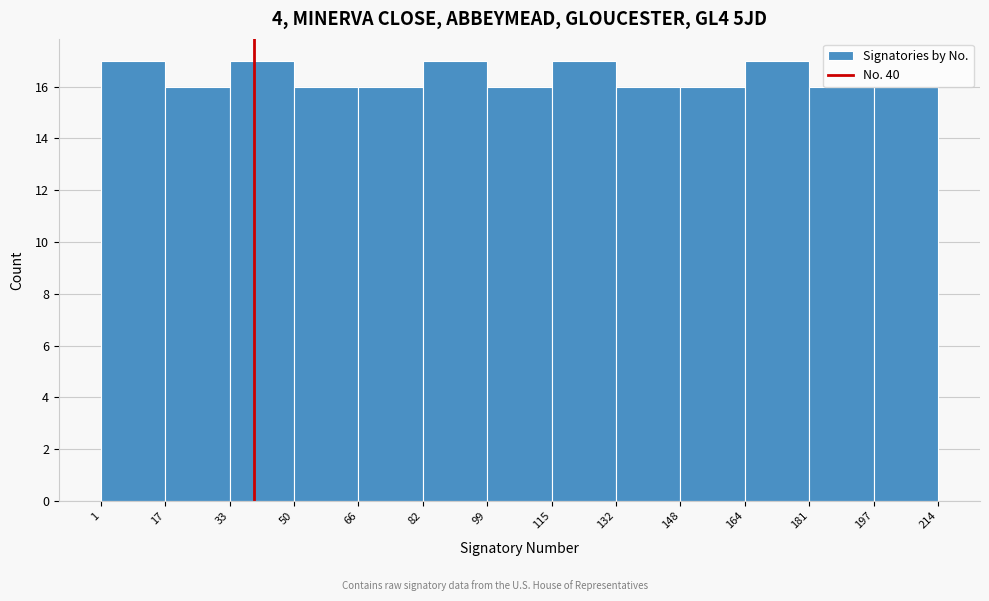

How tall is the bar that spans 197 to 214 on the x-axis? The values are not printed on the chart, so give them approximately, as read against the axis.

16